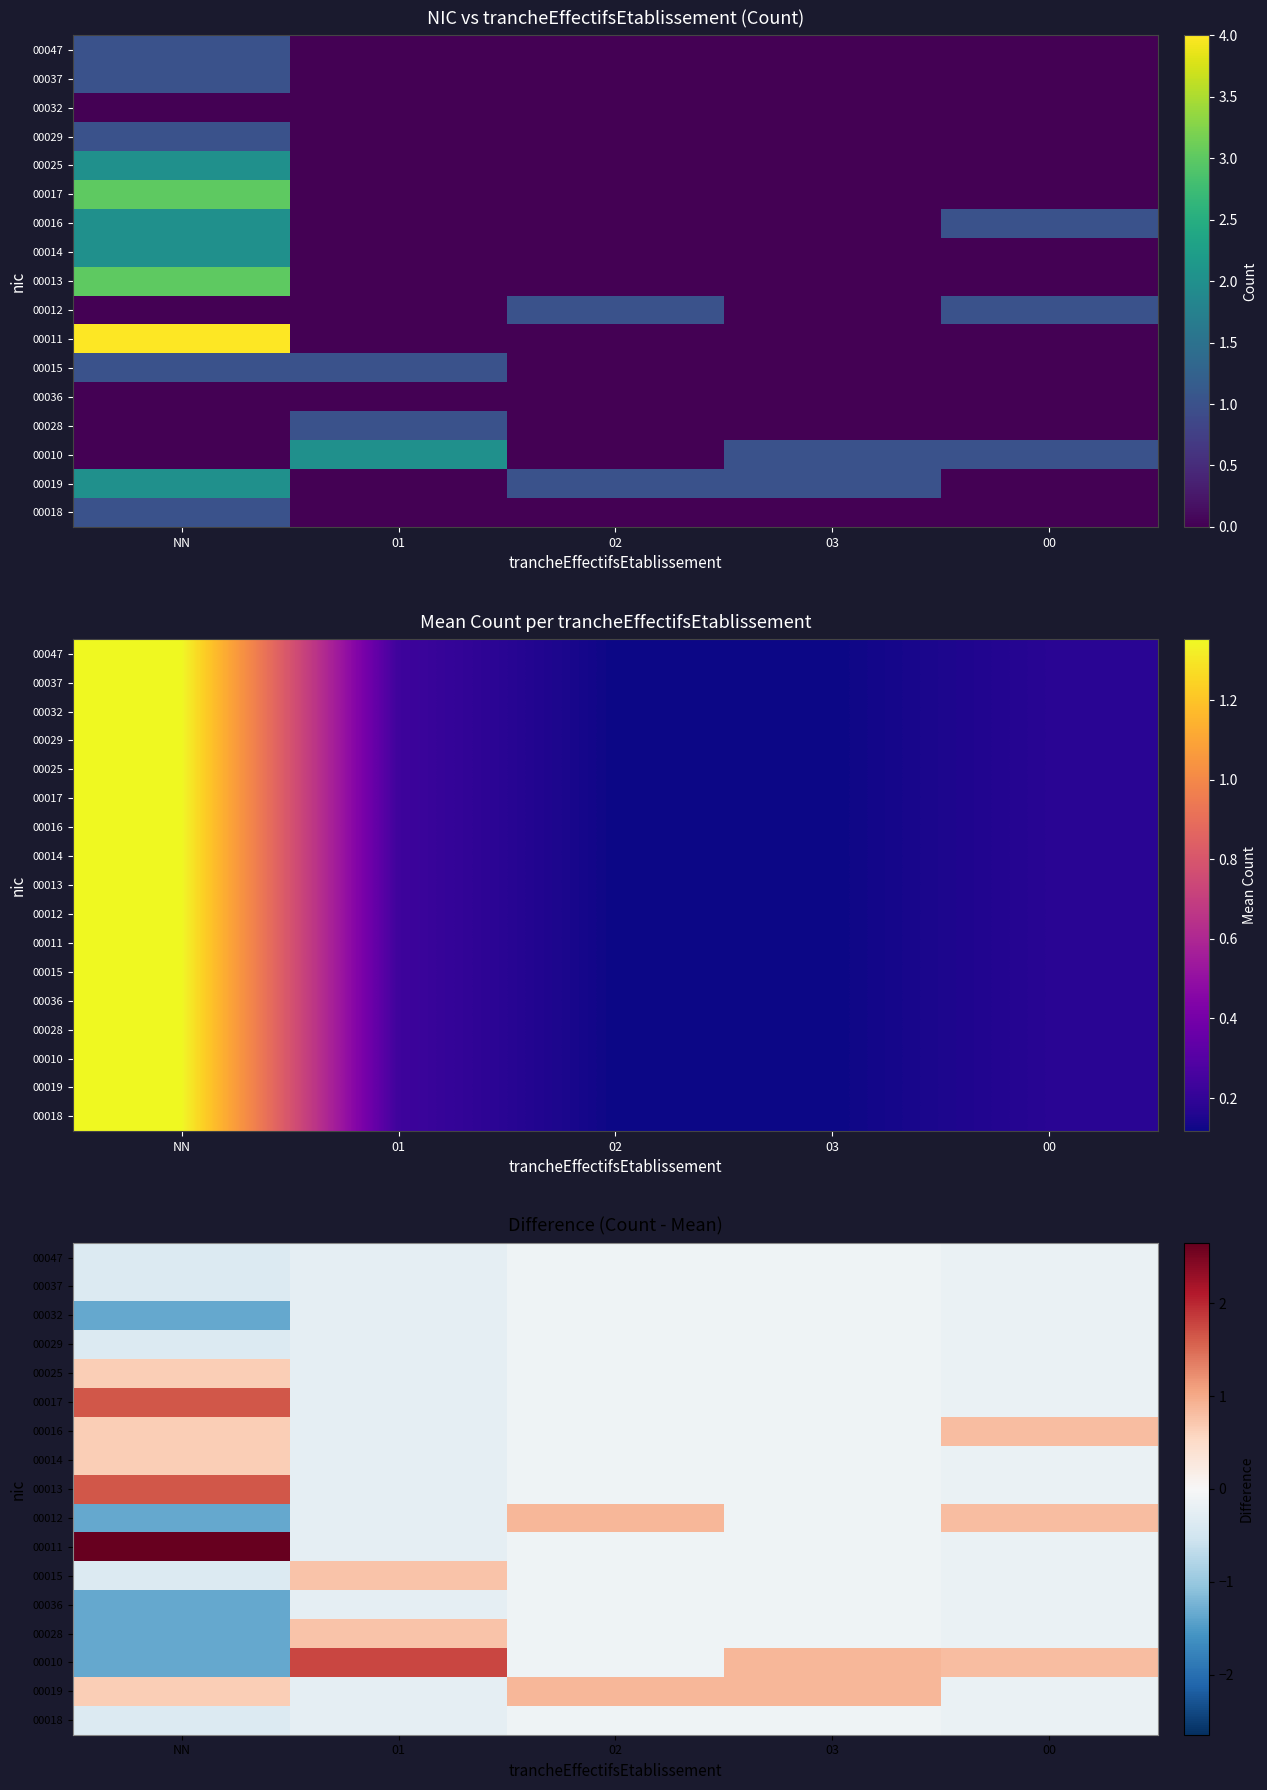

The value of 00013 at 03 is -0.1. True or false?

False